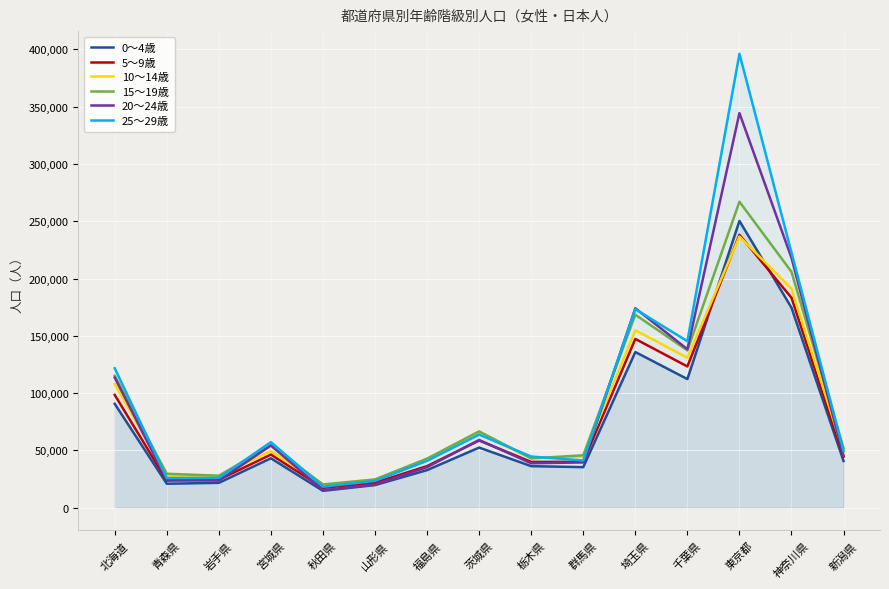

What is the value of the 0～4歳 point at the 10th from the left?

35417